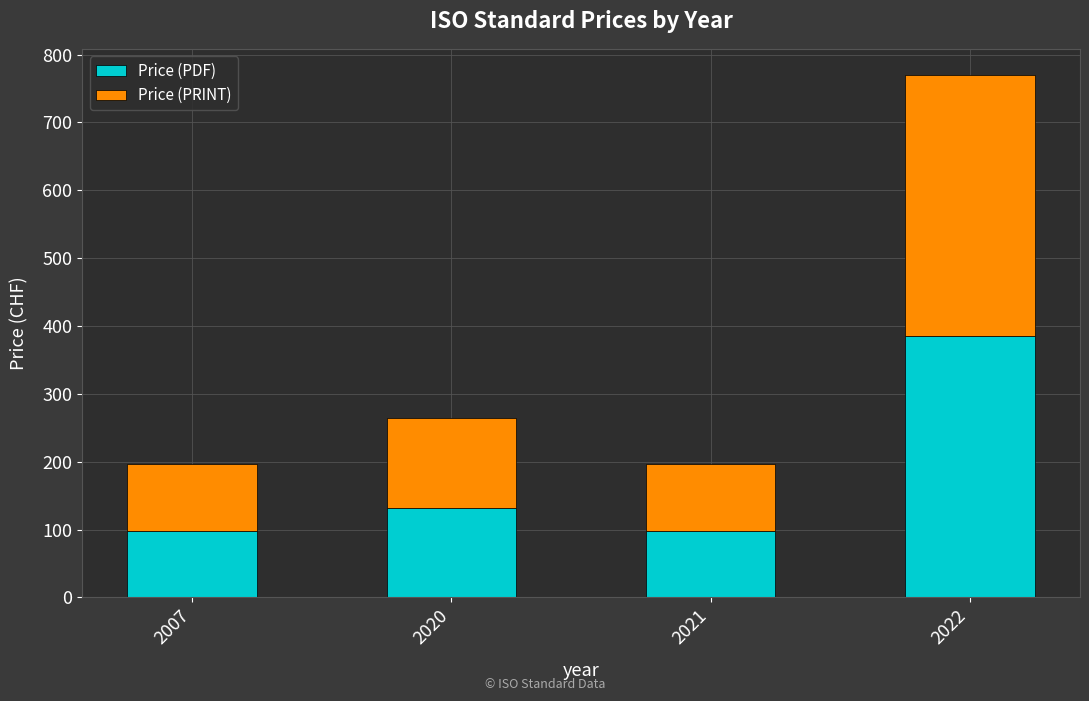

Reading right to left, what are the values for Price (PDF)?

385	98	132	98